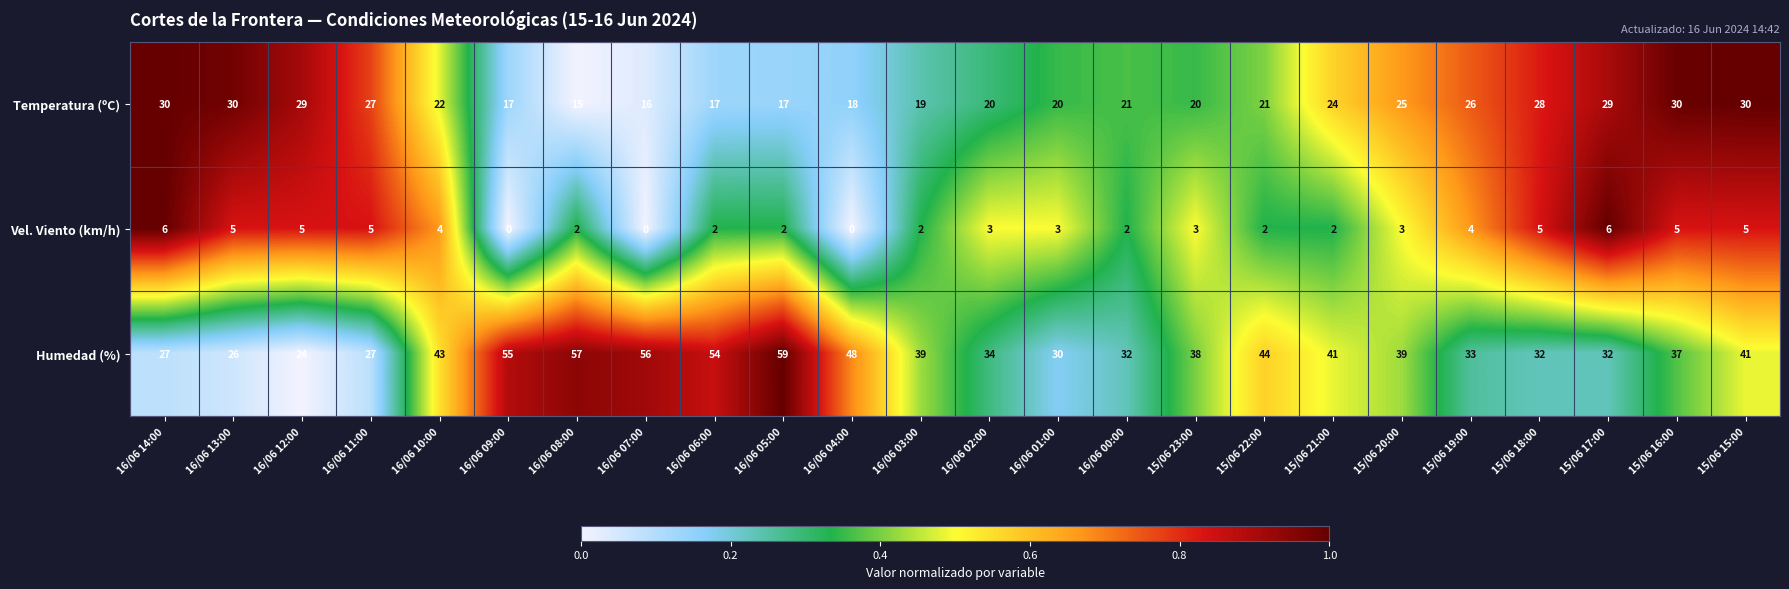

At which category is the sum across all series the highest?

16/06 05:00